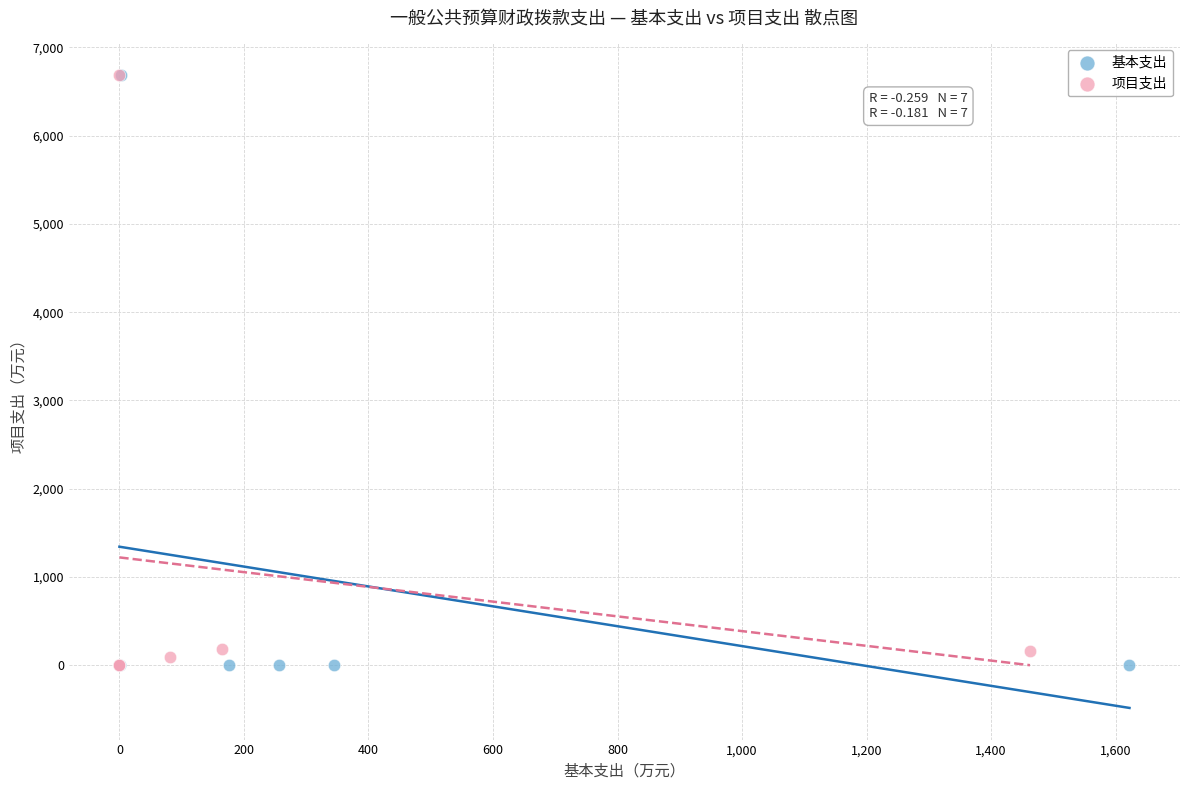

Which series has the widest spread of Y values?

基本支出